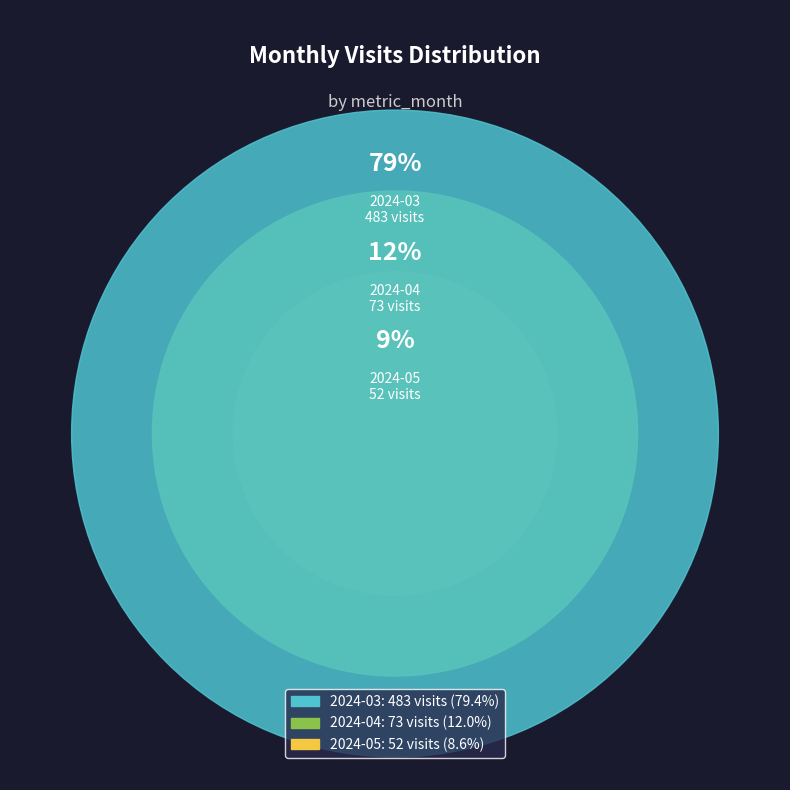

To the nearest percent, what is the average slice percentage?

33%